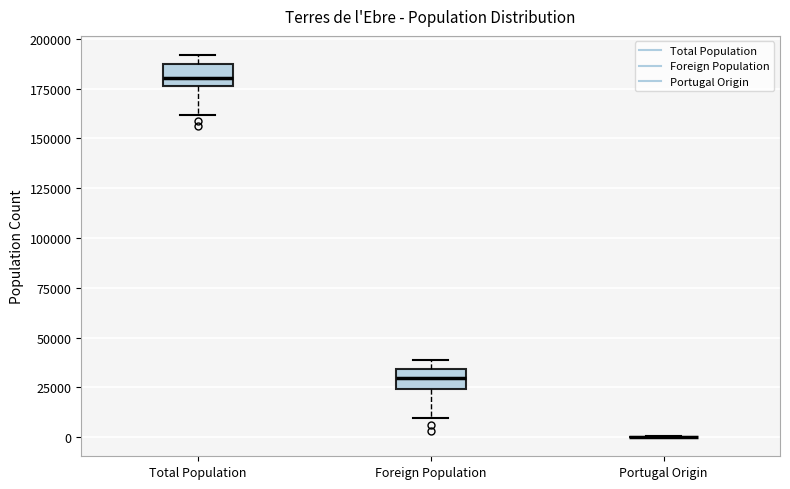

Reading left to right, read every box against the y-axis: the position of its median line, the range the box covers, and the ends of its whiskers. The values are not printed on the chart, so give them approximately, as read against the axis.

Total Population: median 180000, box 175000 to 185000, whiskers 160000 to 190000
Foreign Population: median 30000, box 25000 to 35000, whiskers 10000 to 40000
Portugal Origin: box collapsed to a line at 0, whiskers 0 to 0